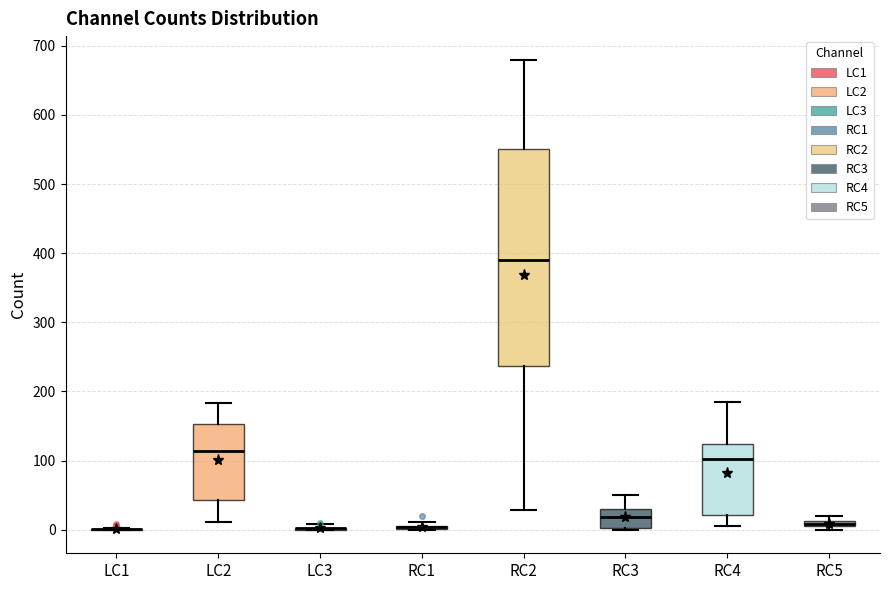

Comparing the boxes themselves (not the whiskers), which one is the tallest?

RC2